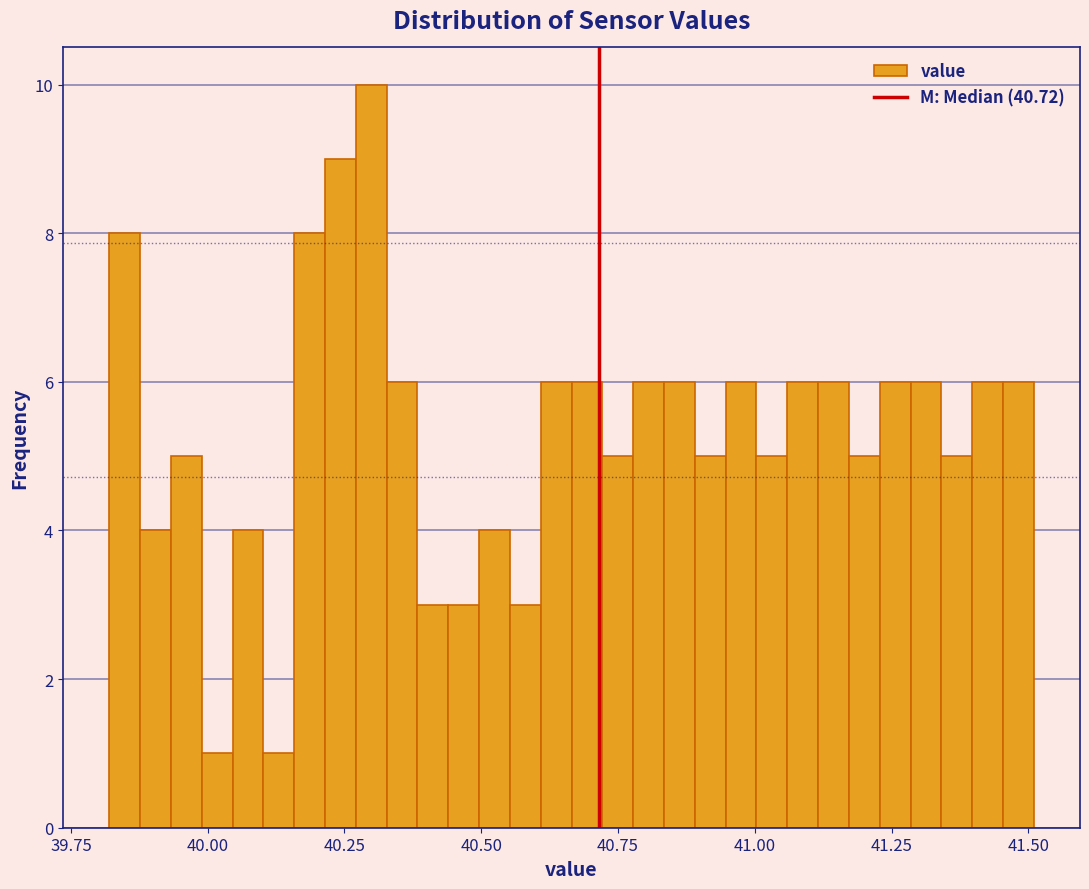

Read against the x-axis, roughly where is the centre of the tallest bar?

40.30